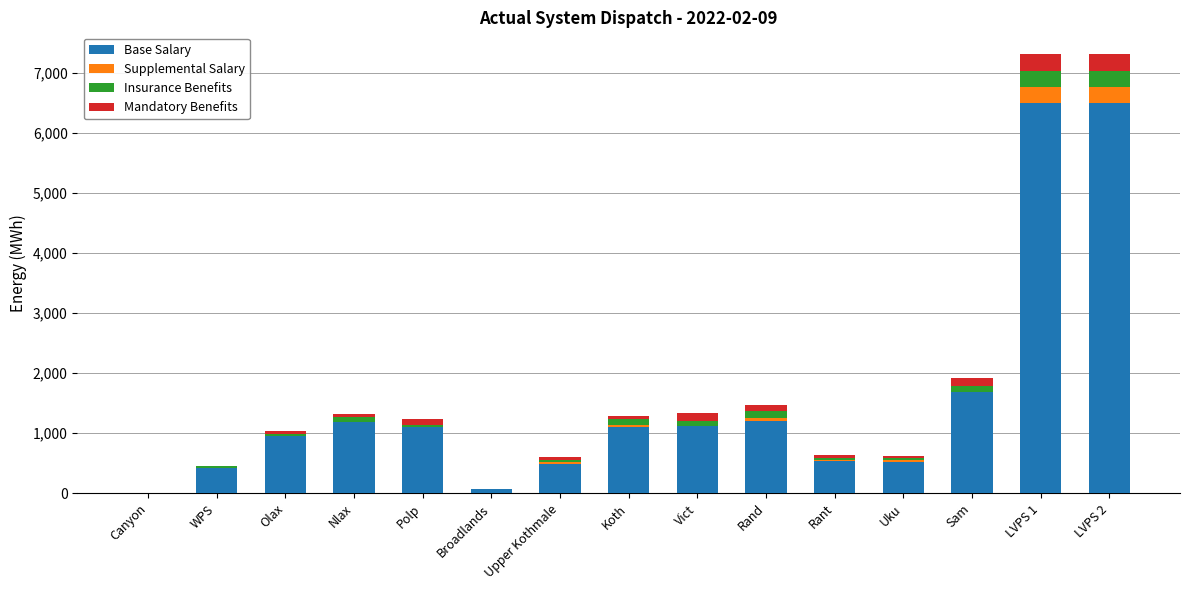

How many positive values does the Base Salary series have?

14